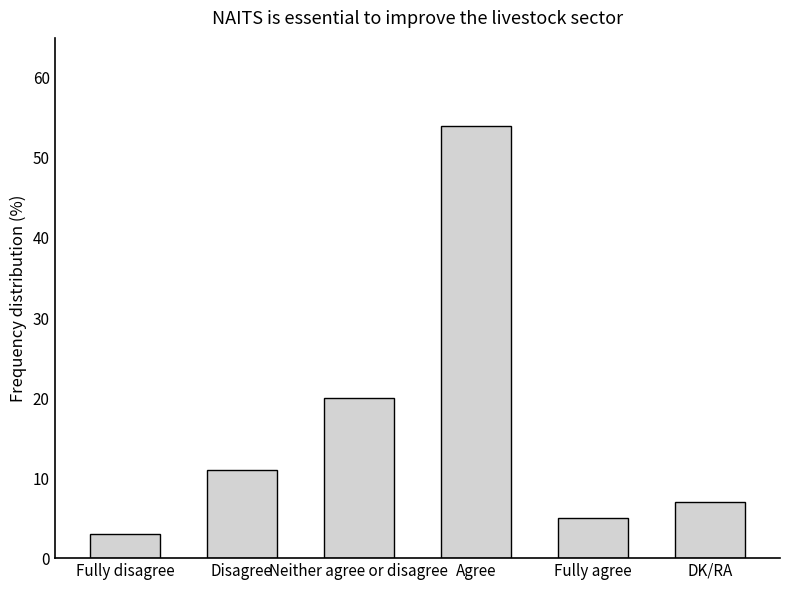

Reading left to right, transcribe all the data shown in this chart.

3	11	20	54	5	7